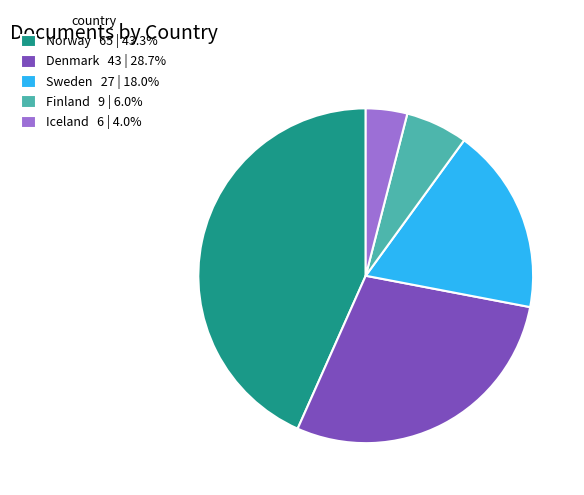

How many segments does this pie chart have?

5